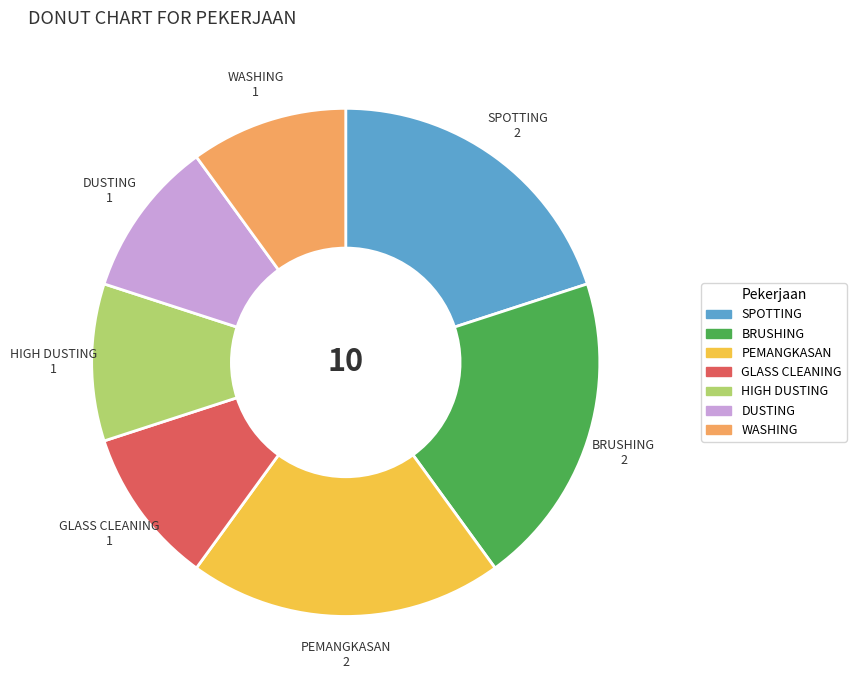

Is there any slice that represents more than half of the pie?

No